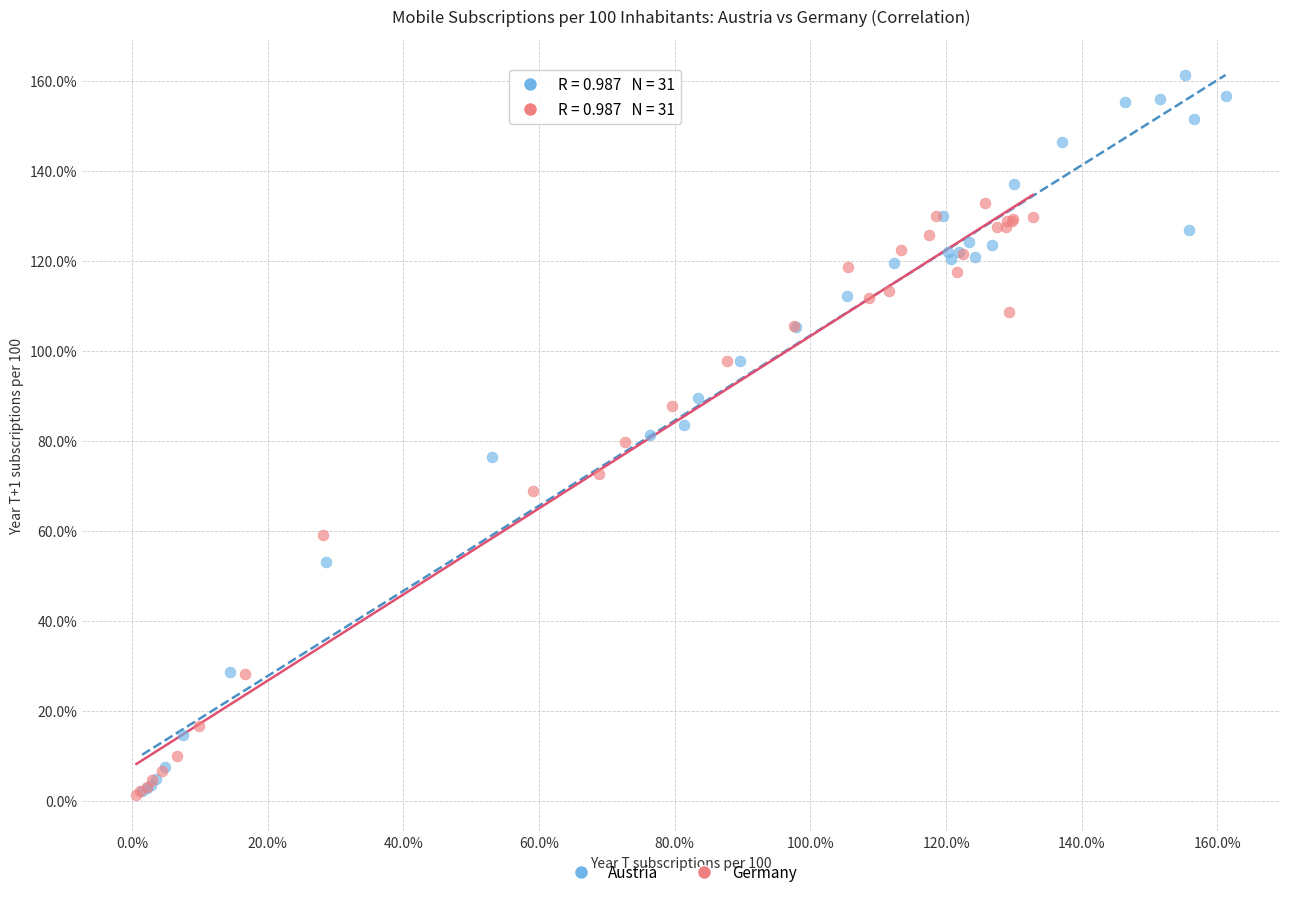

Which series contains the highest Y value?

Austria